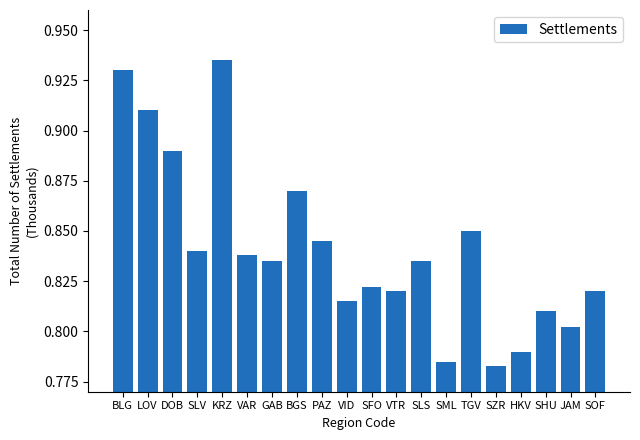

What is the value of the 7th bar from the left?

0.8